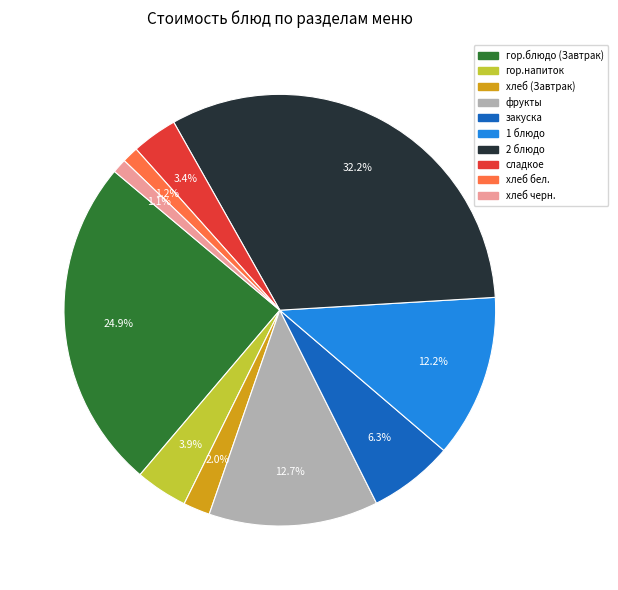

Is there a majority slice in this chart?

No